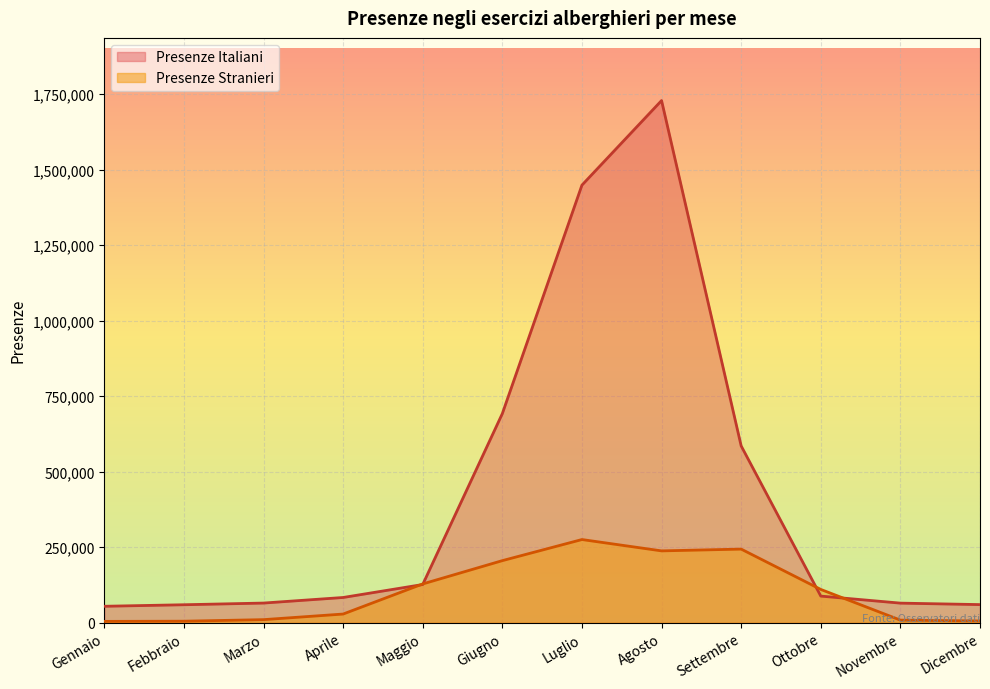

Rank the series by their average value, from lowest to highest.

Presenze Stranieri, Presenze Italiani